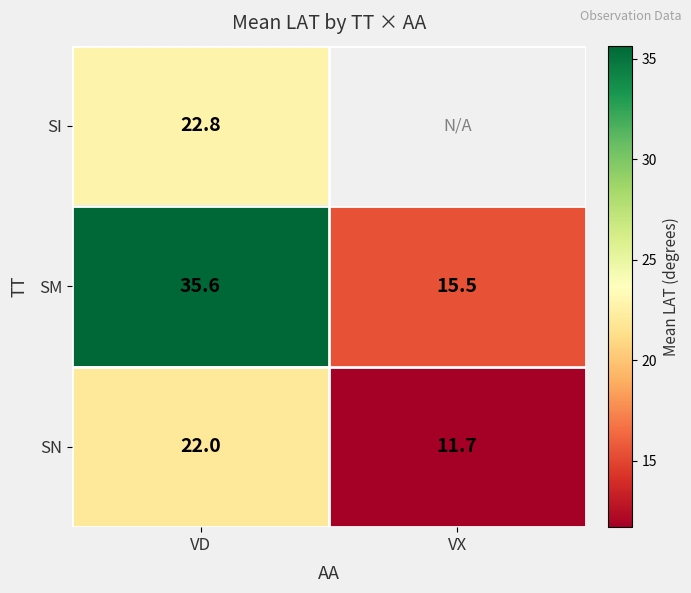

How many data points in SN are less than 22?

1